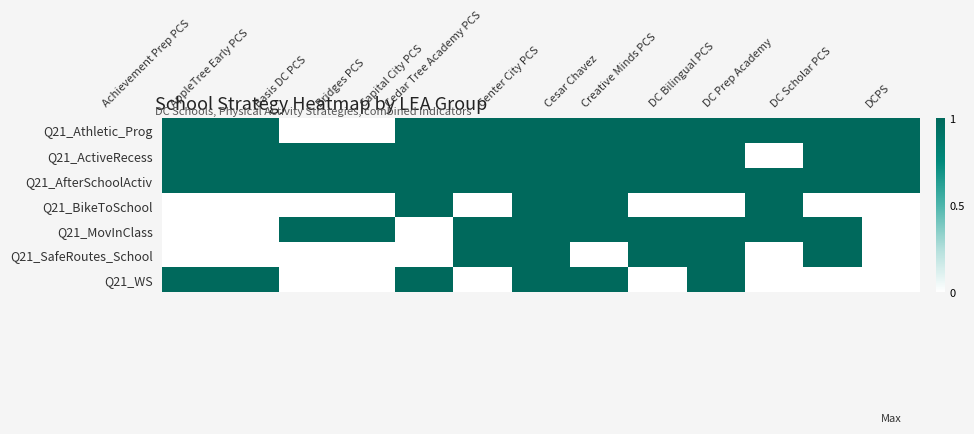

What is the difference between the highest and lowest values at DC Bilingual PCS?

1